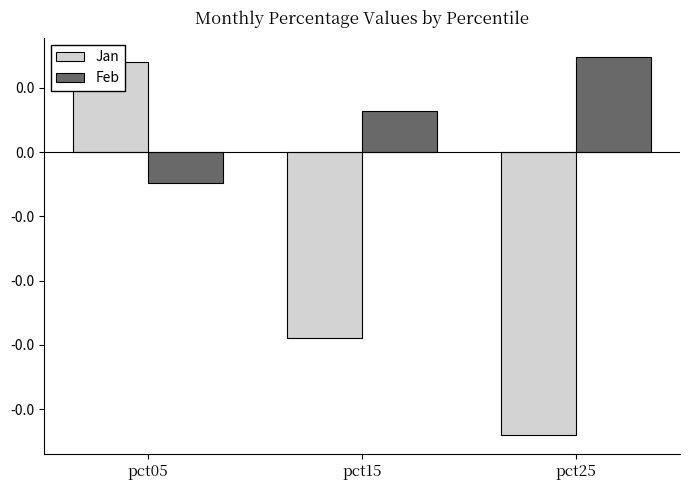

Is it true that Feb equals -0.0 at pct05?

True